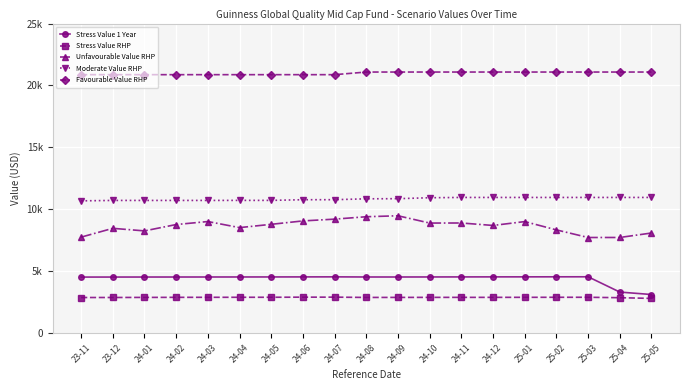

Does the chart have visible grid lines?

Yes